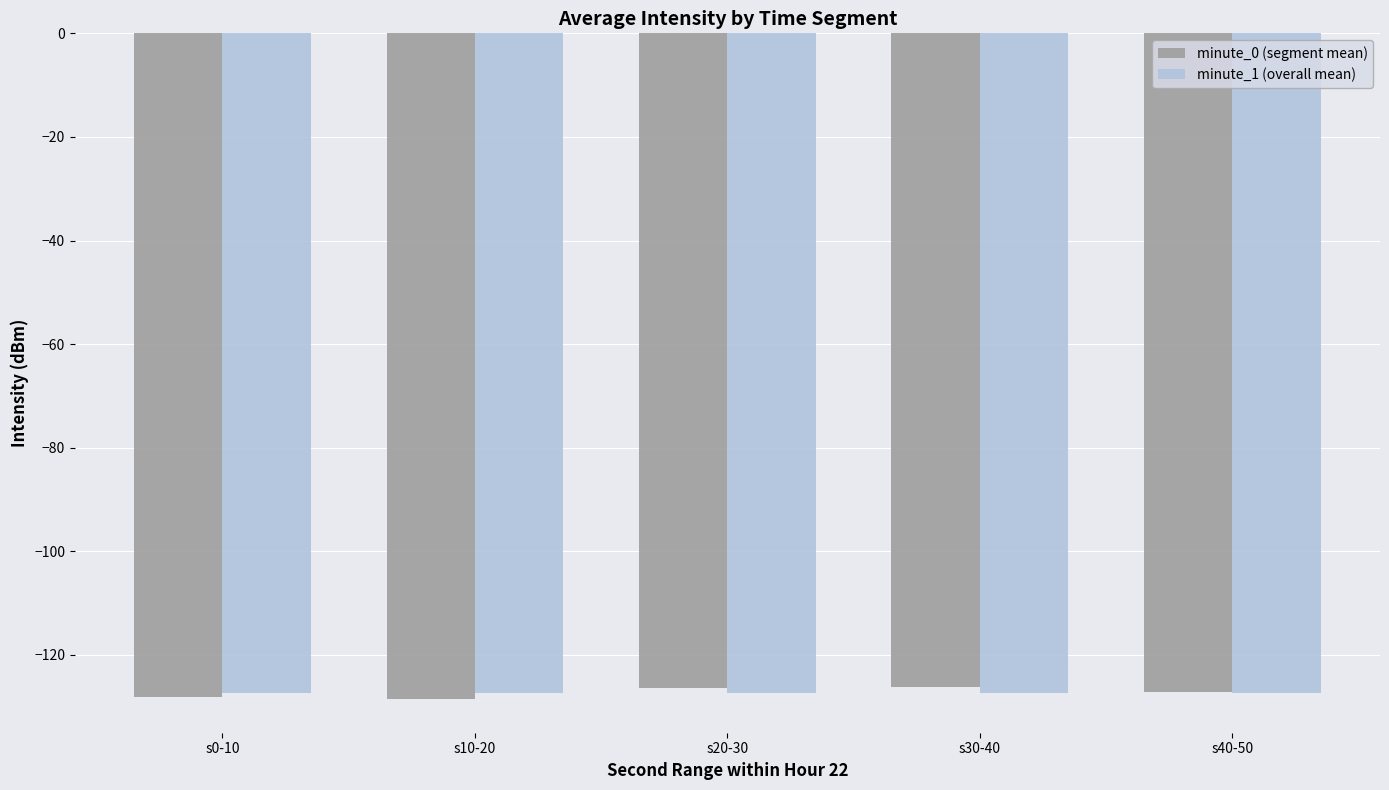

Is the value of minute_0 (segment mean) at s30-40 greater than the value of minute_1 (overall mean) at s0-10?

Yes